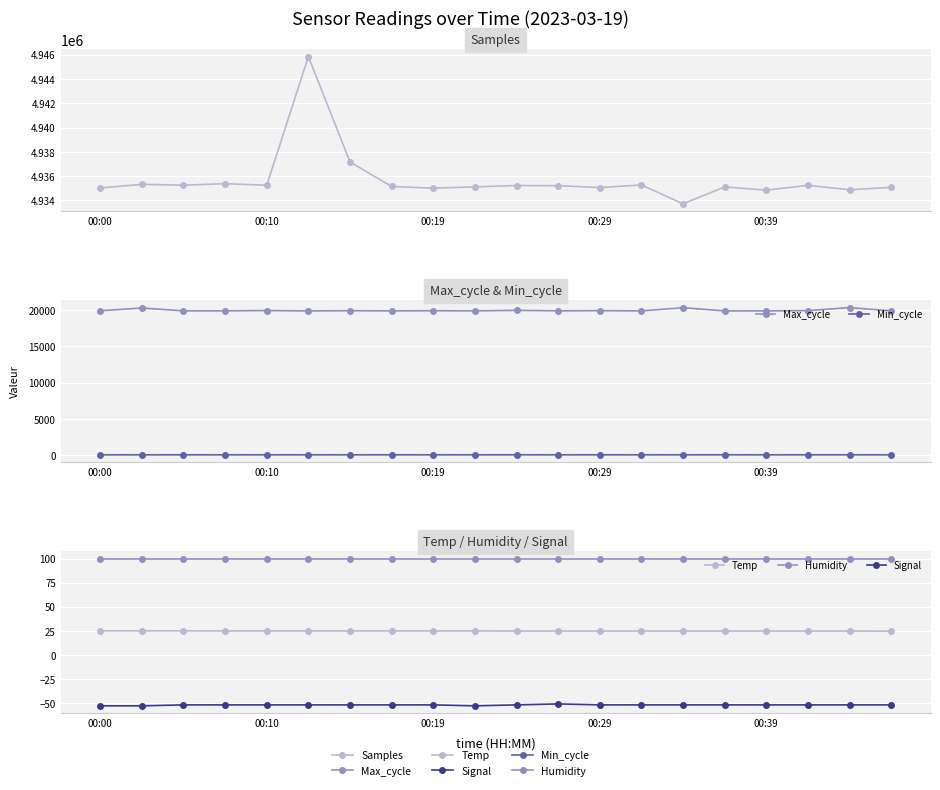

What is the difference between the maximum and second lowest values in the Signal series?

2.0